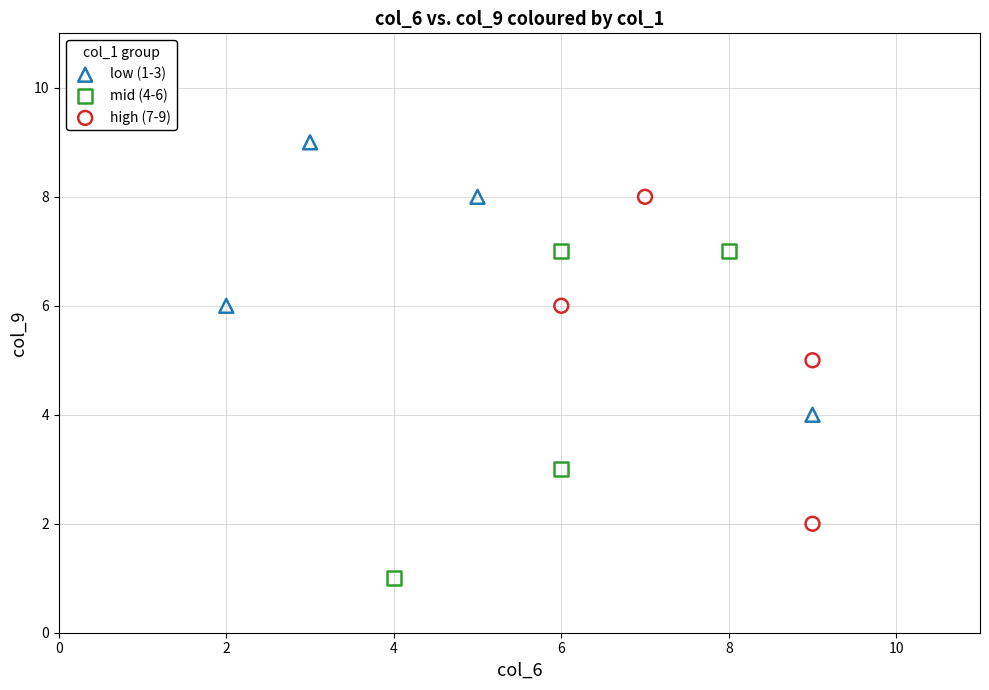

Which series contains the lowest Y value?

mid (4-6)